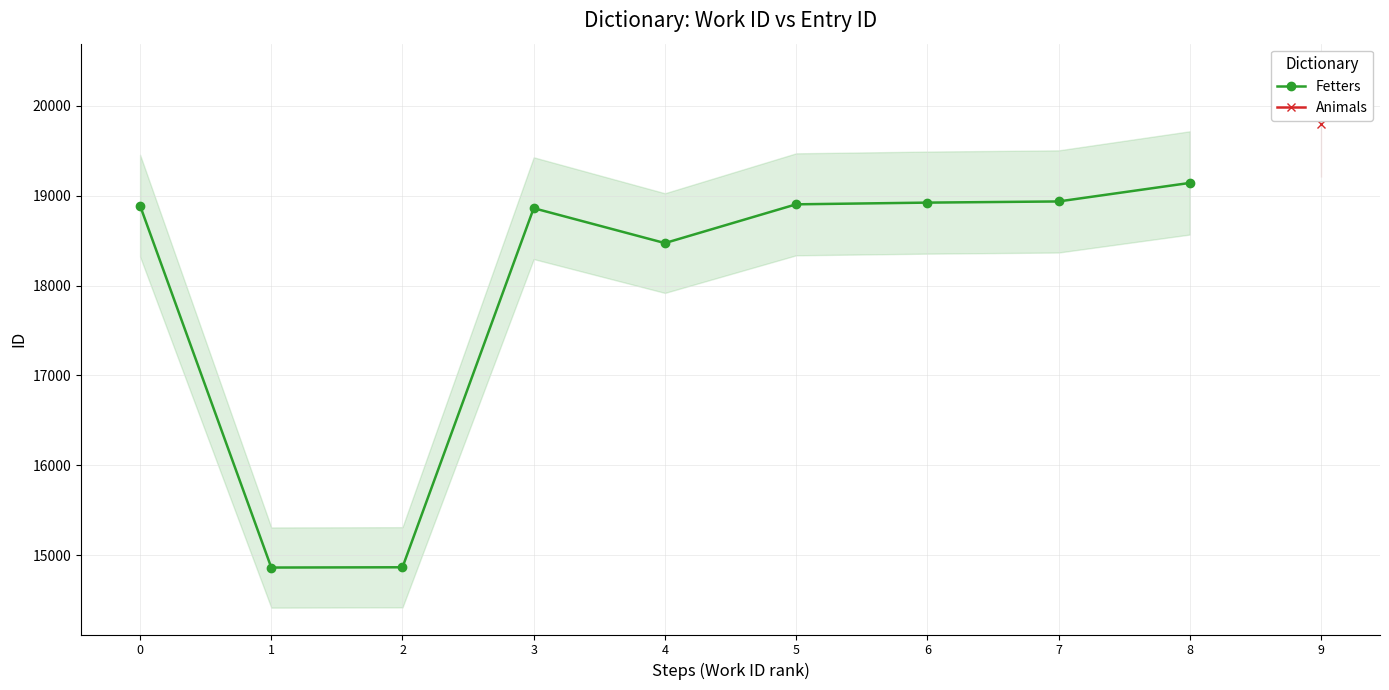

List the labels in order of value, smallest first.

1, 2, 4, 3, 0, 5, 6, 7, 8